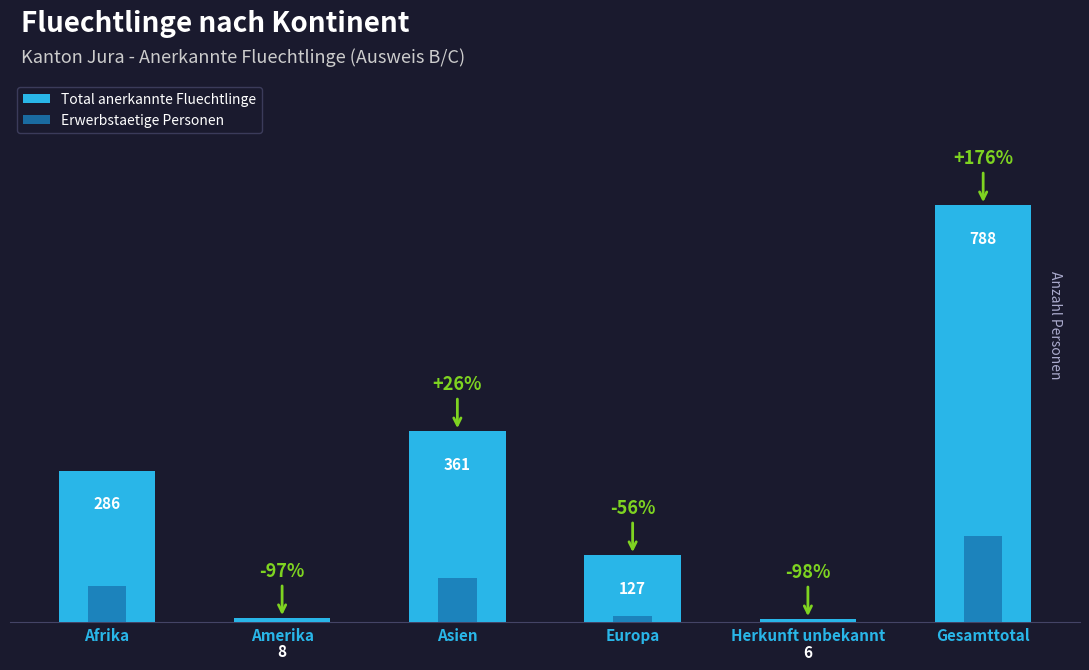

Which category has the highest value in the Total anerkannte Fluechtlinge series?

Gesamttotal